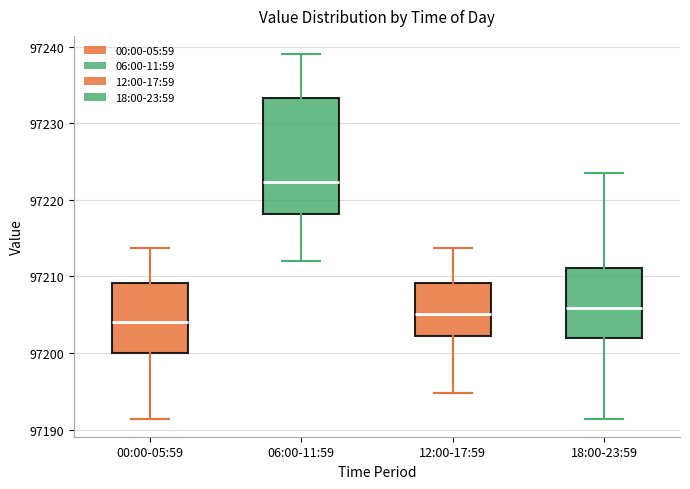

Reading left to right, read every box against the y-axis: the position of its median line, the range the box covers, and the ends of its whiskers. The values are not printed on the chart, so give them approximately, as read against the axis.

00:00-05:59: median 97204, box 97200 to 97209, whiskers 97191 to 97214
06:00-11:59: median 97222, box 97218 to 97233, whiskers 97212 to 97239
12:00-17:59: median 97205, box 97202 to 97209, whiskers 97195 to 97214
18:00-23:59: median 97206, box 97202 to 97211, whiskers 97191 to 97224